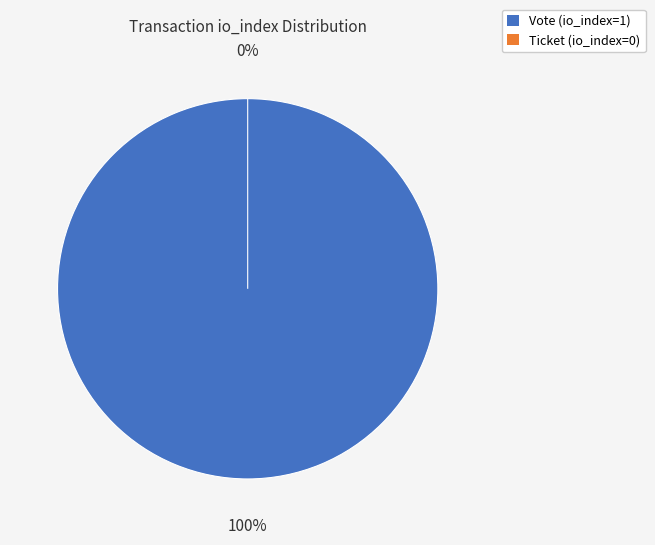

Count the number of slices in the pie.

2